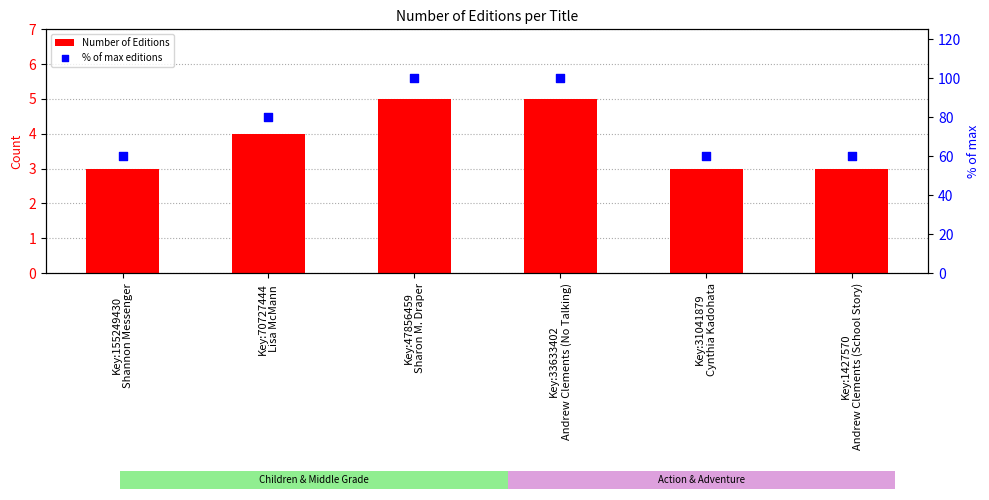

Which series has the widest spread of Y values?

% of max editions